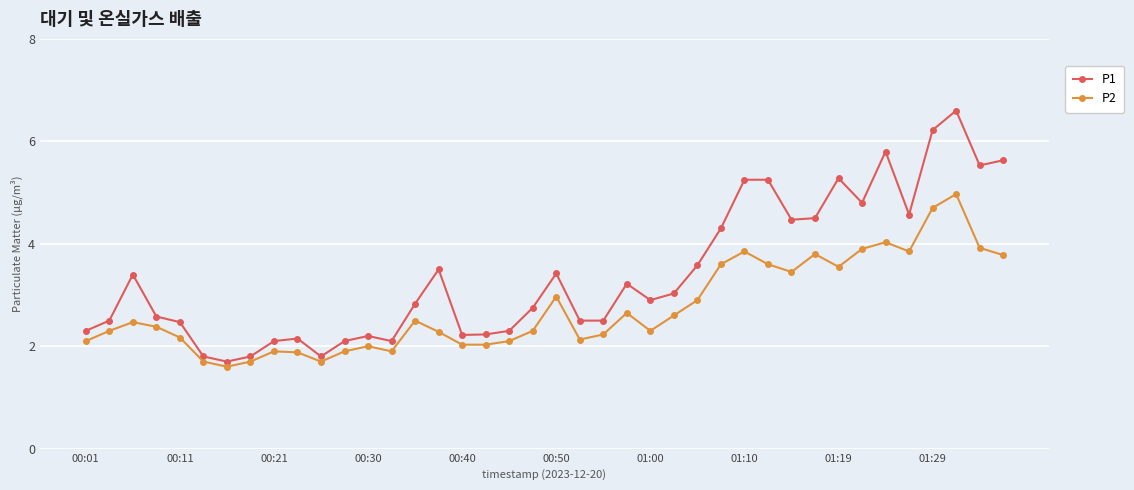

Which series has the widest spread of values?

P1